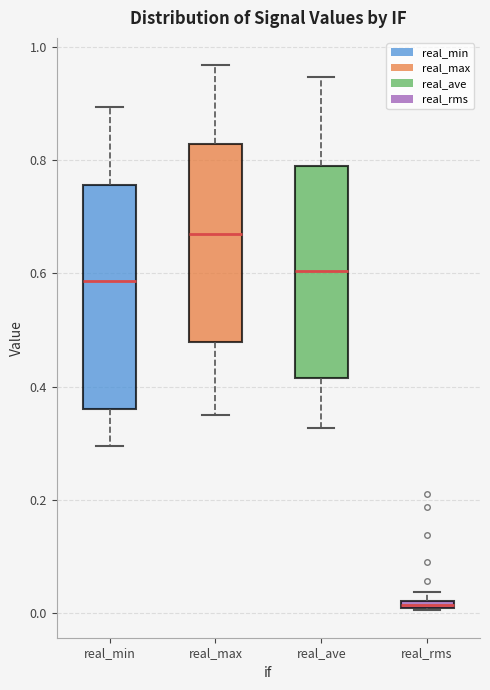

Which box's median line is the lowest?

real_rms